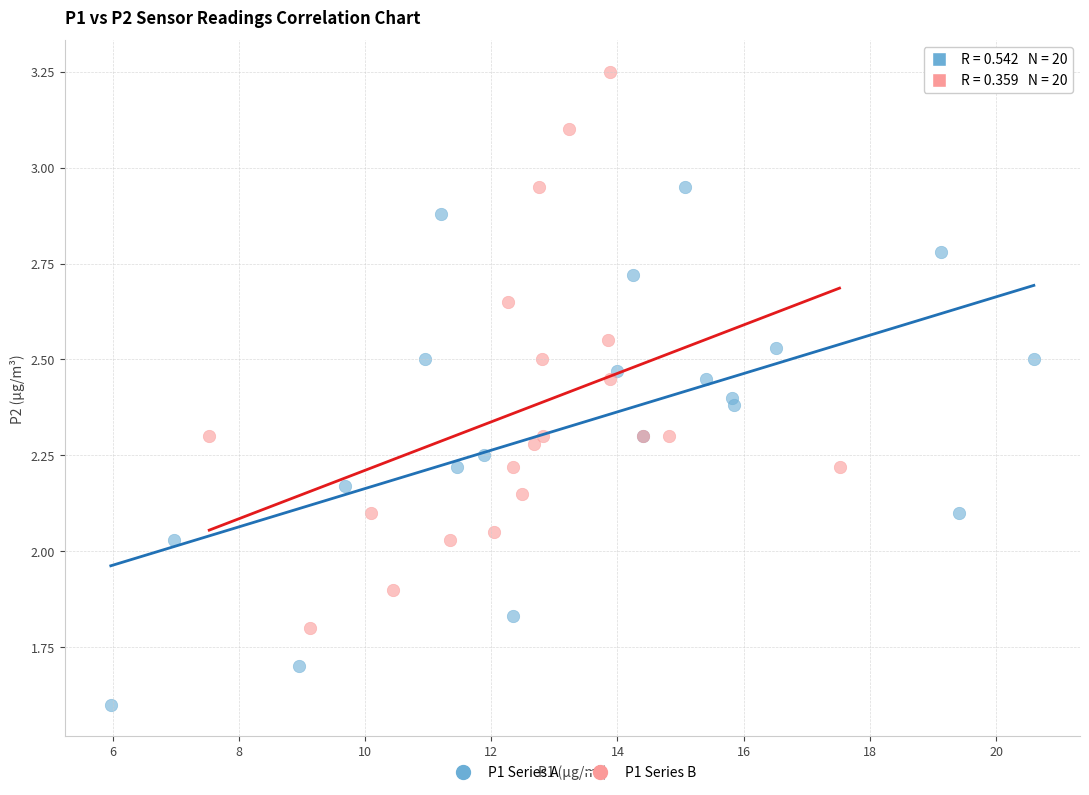

What are all the series names shown in the legend?

P1 Series A, P1 Series B